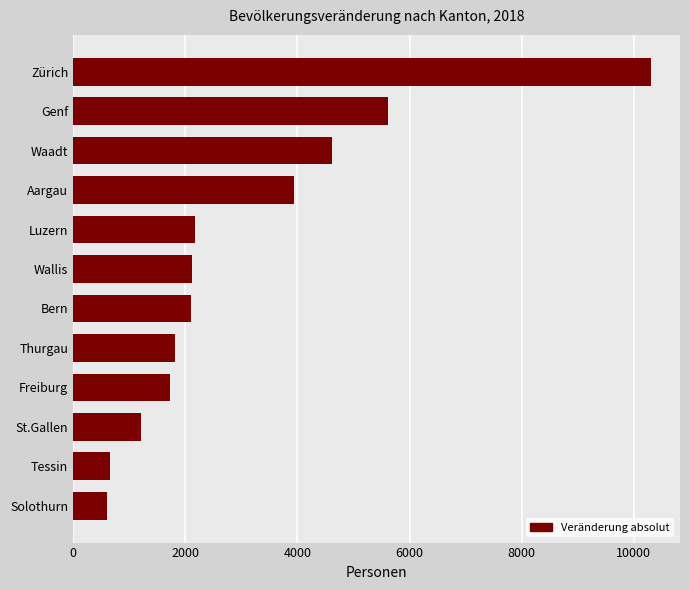

What is the value of the 4th bar from the top?

3933